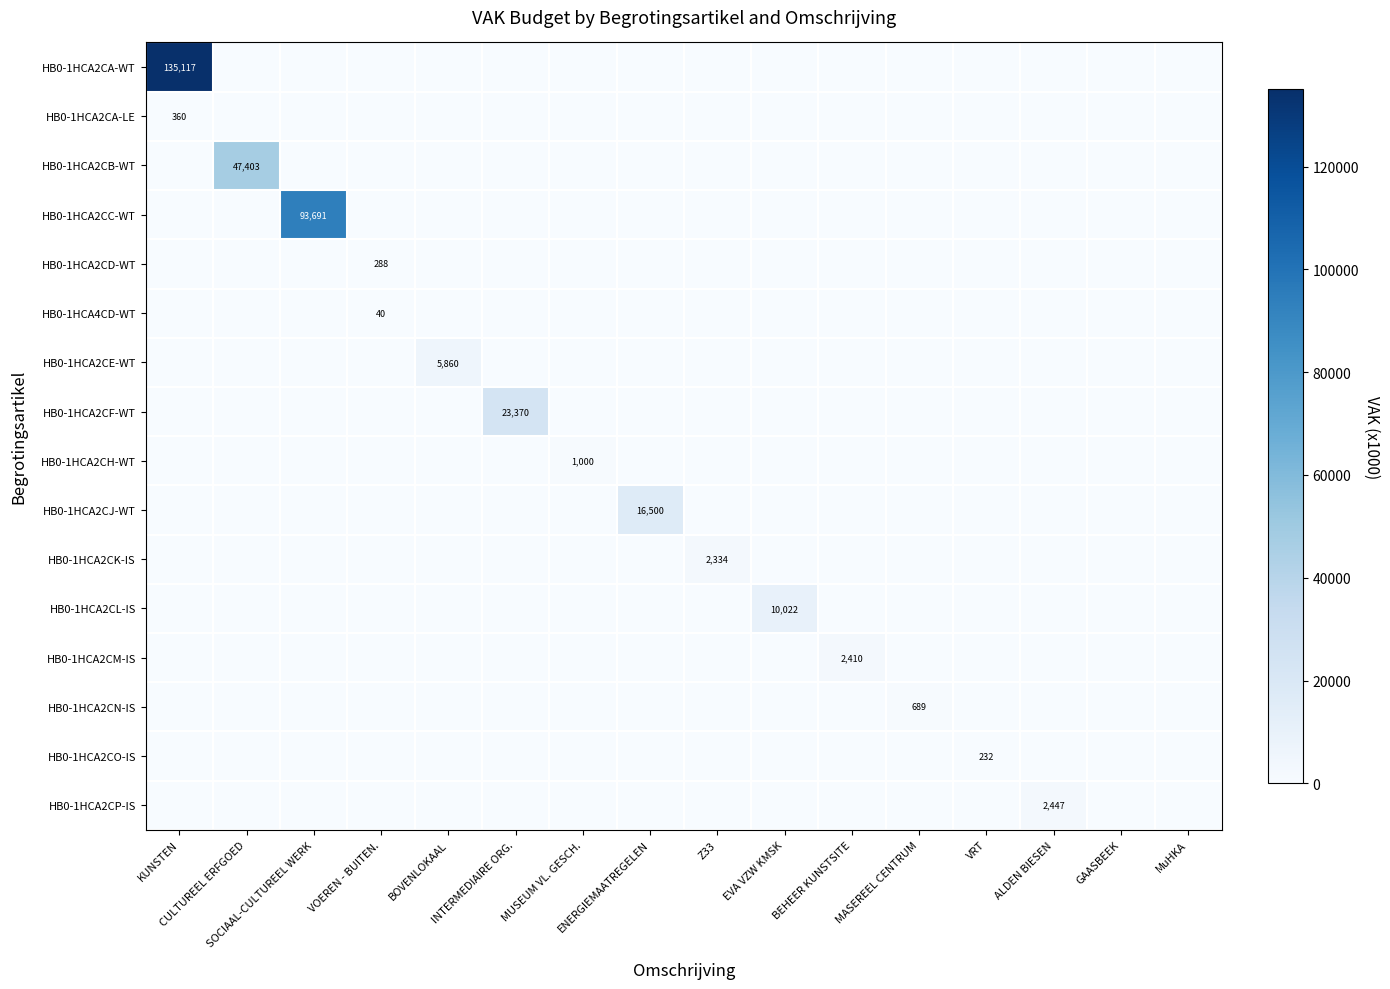

Between ENERGIEMAATREGELEN and BEHEER KUNSTSITE, which series saw the biggest shift?

HB0-1HCA2CJ-WT